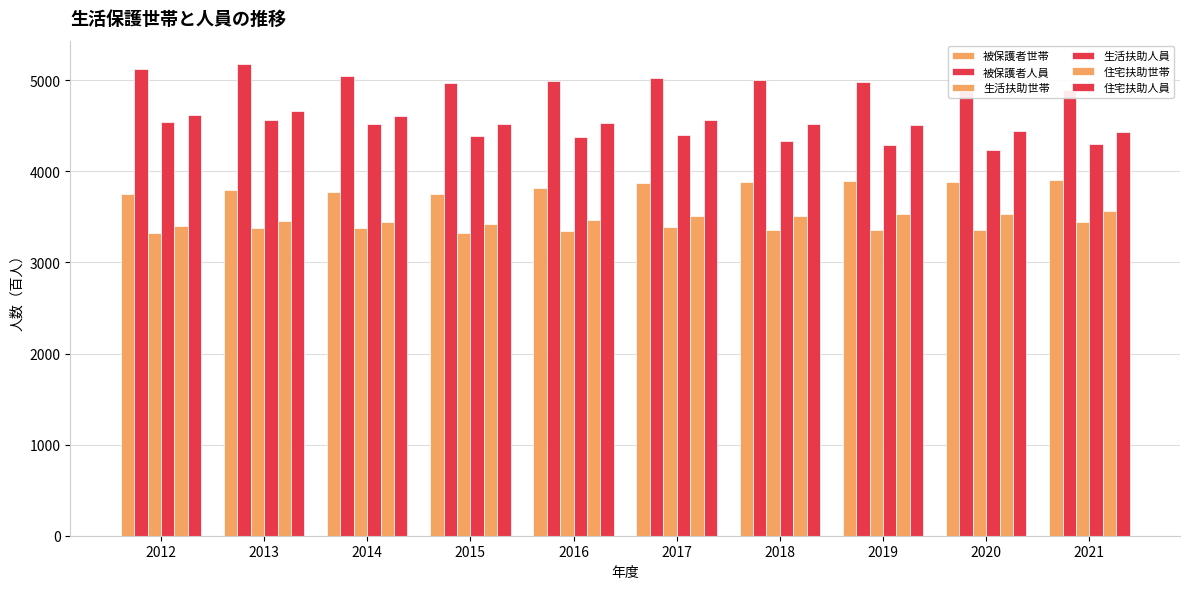

What is the value of the 被保護者人員 bar at the 8th from the left?

4982